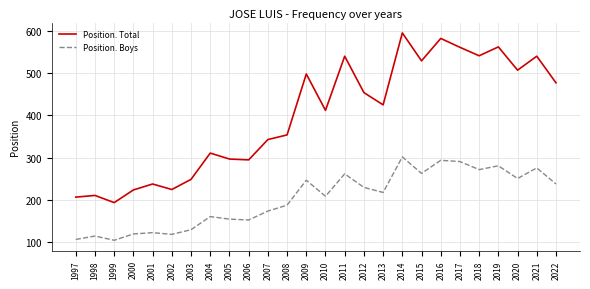

True or false: Position. Total and Position. Boys intersect in this chart.

False